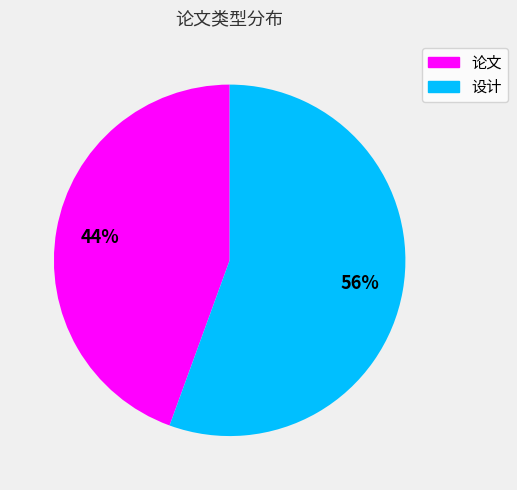

Is it true that 设计 is 50% of the pie?

False